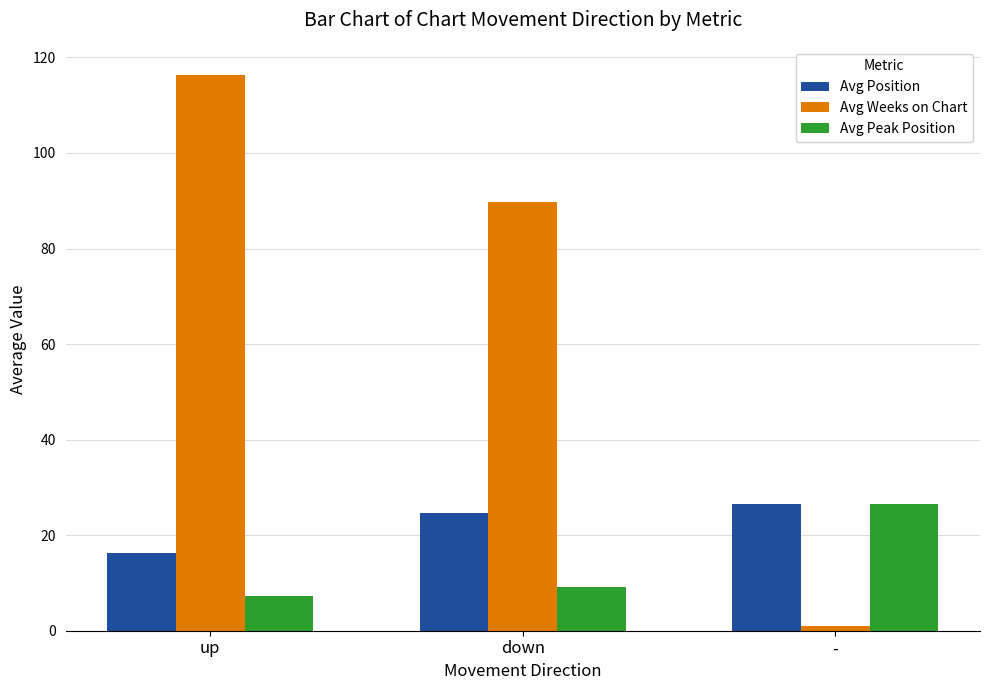

Where does the Avg Peak Position series first go above 9?

down